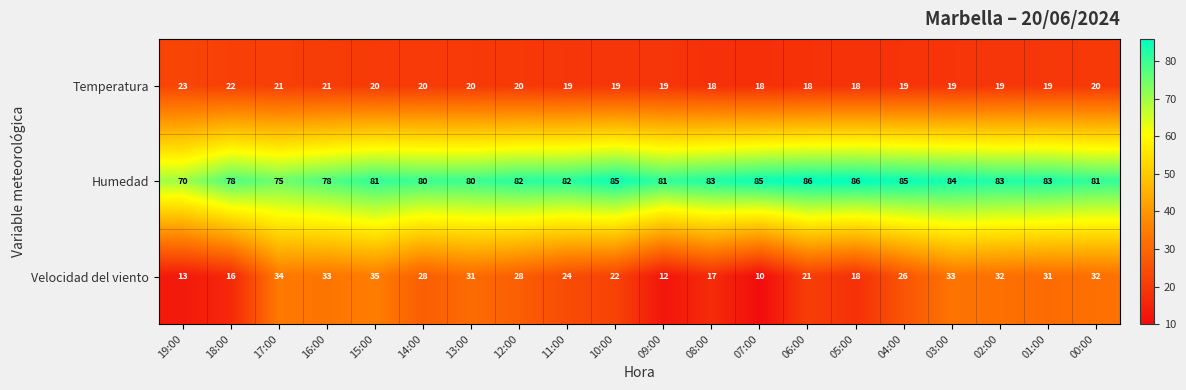

Count the number of data series in this chart.

3